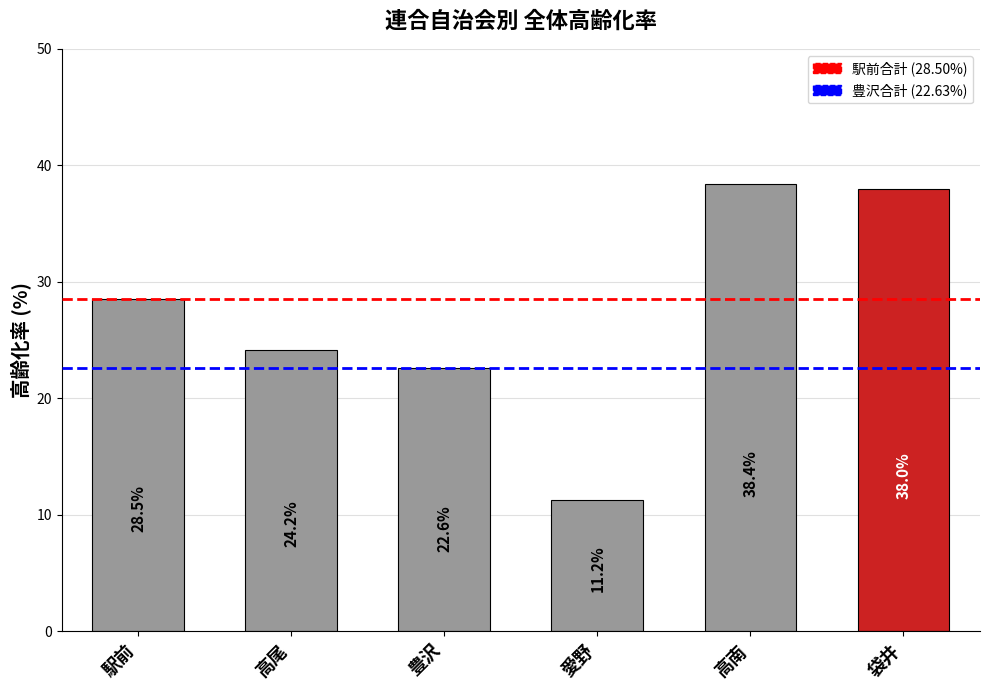

Are the bars grouped side by side (vs. stacked)?

No